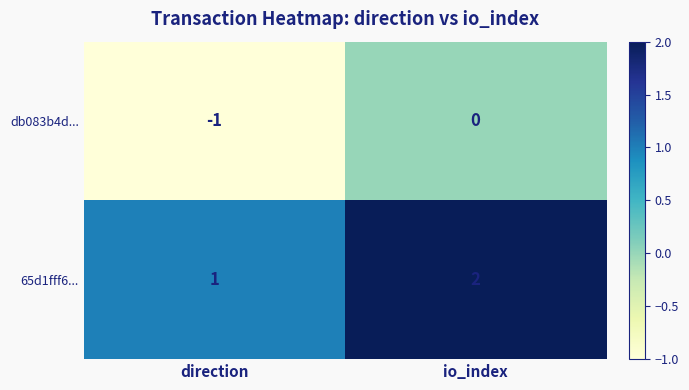

At which category does the chart reach its peak across all series?

io_index